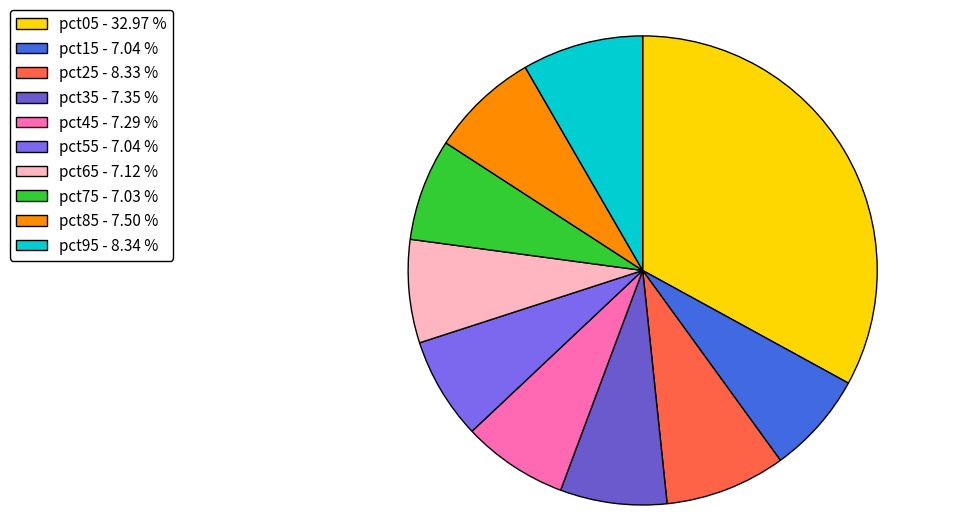

Count the number of slices in the pie.

10